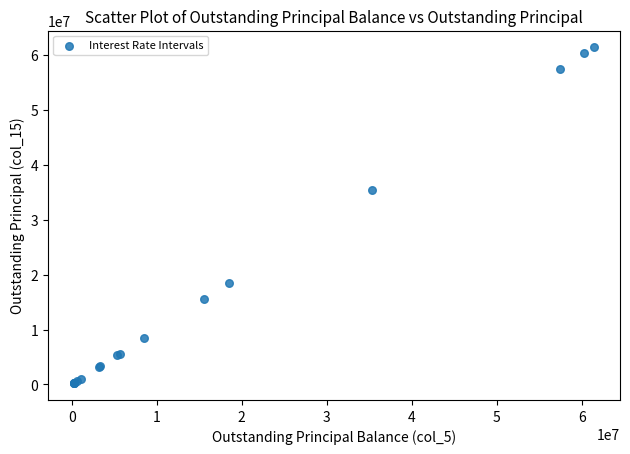

What Y value in the scatter plot is closest to 30820585?

35346584.0